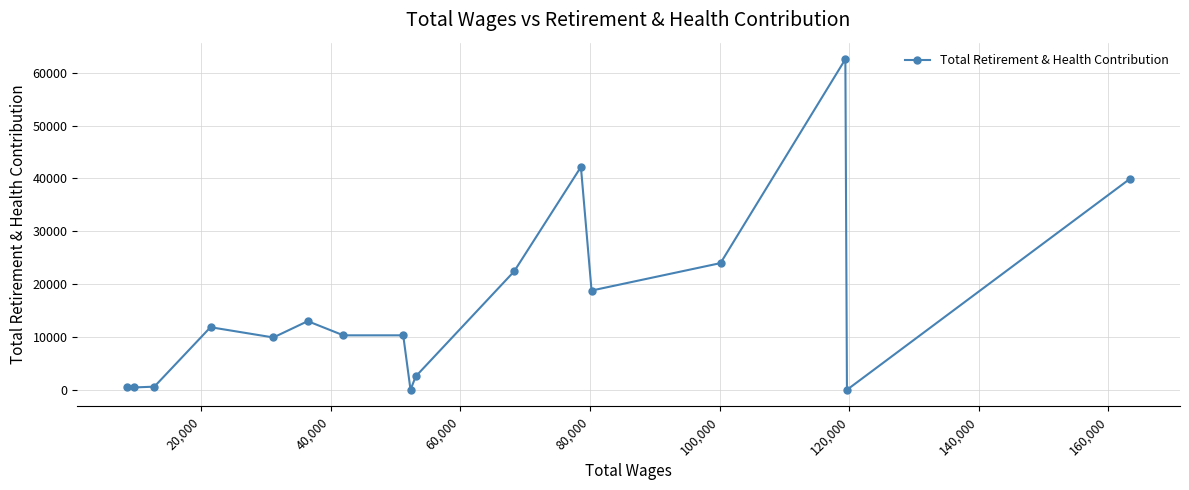

How many interior local peaks (higher than both neighbors) does the data have?

5